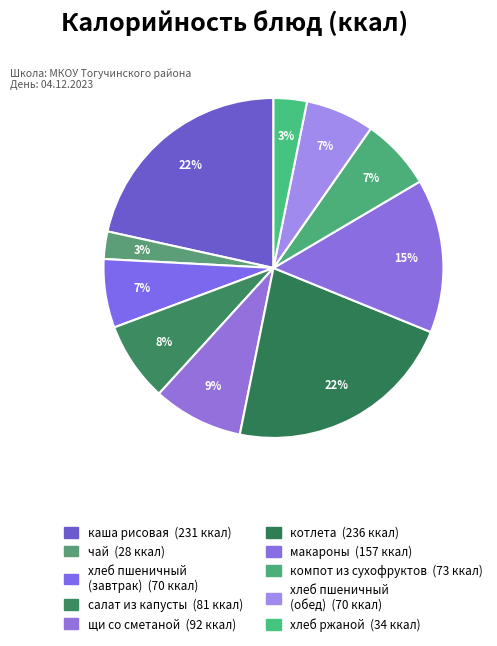

To the nearest percent, what is the difference between the largest and smallest slice percentages?

19%